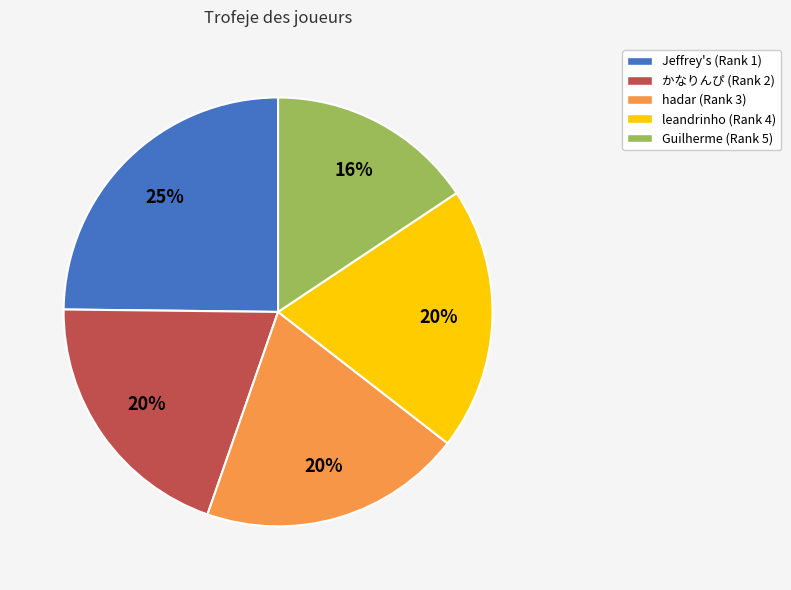

How many slices are in this pie chart?

5